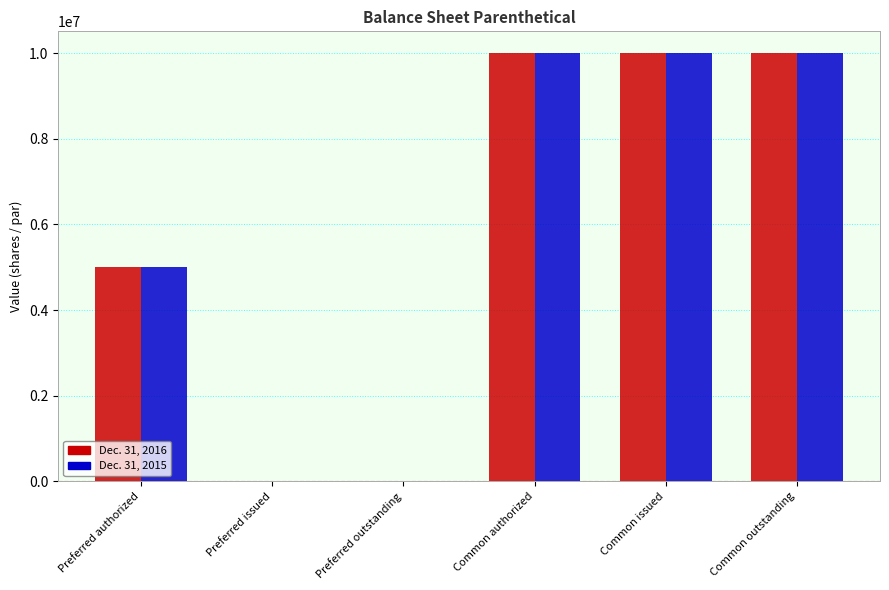

What is the greatest value displayed?

10006800